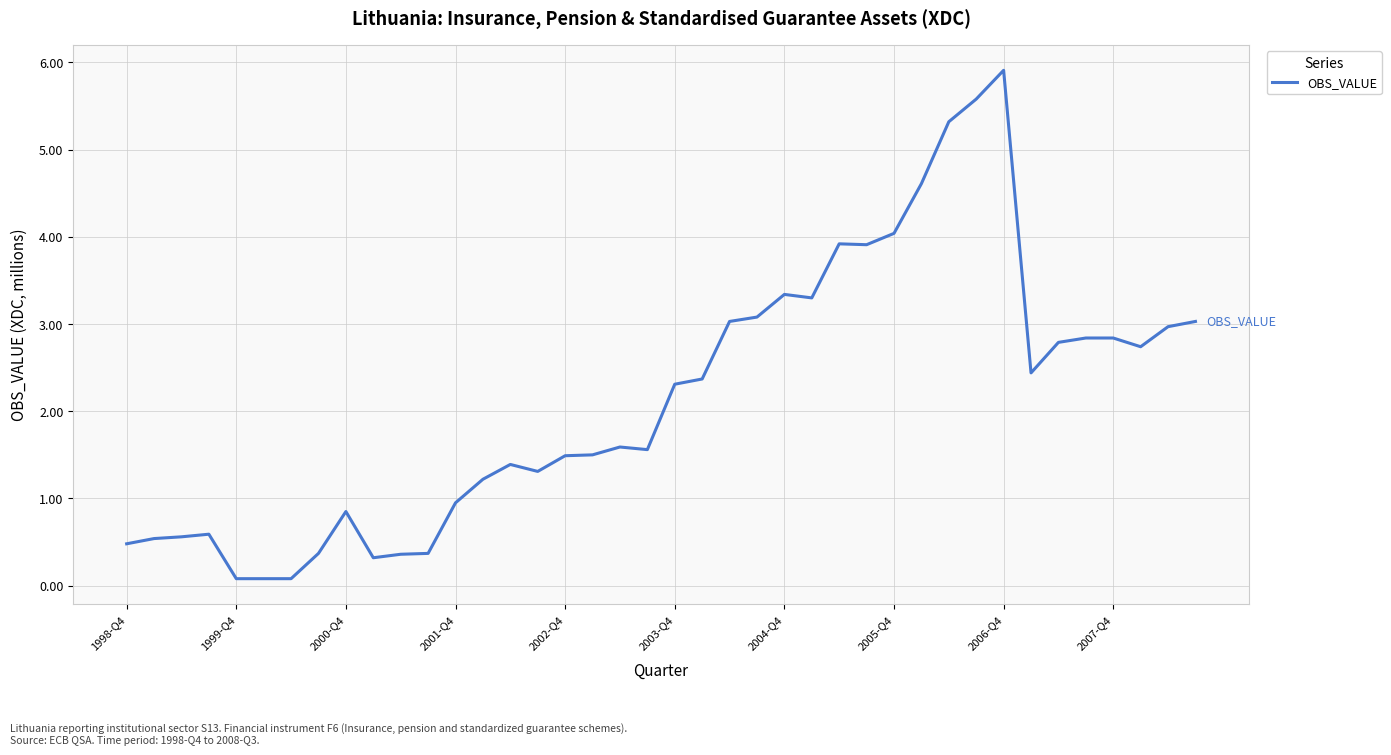

What is the greatest value displayed?

5.9